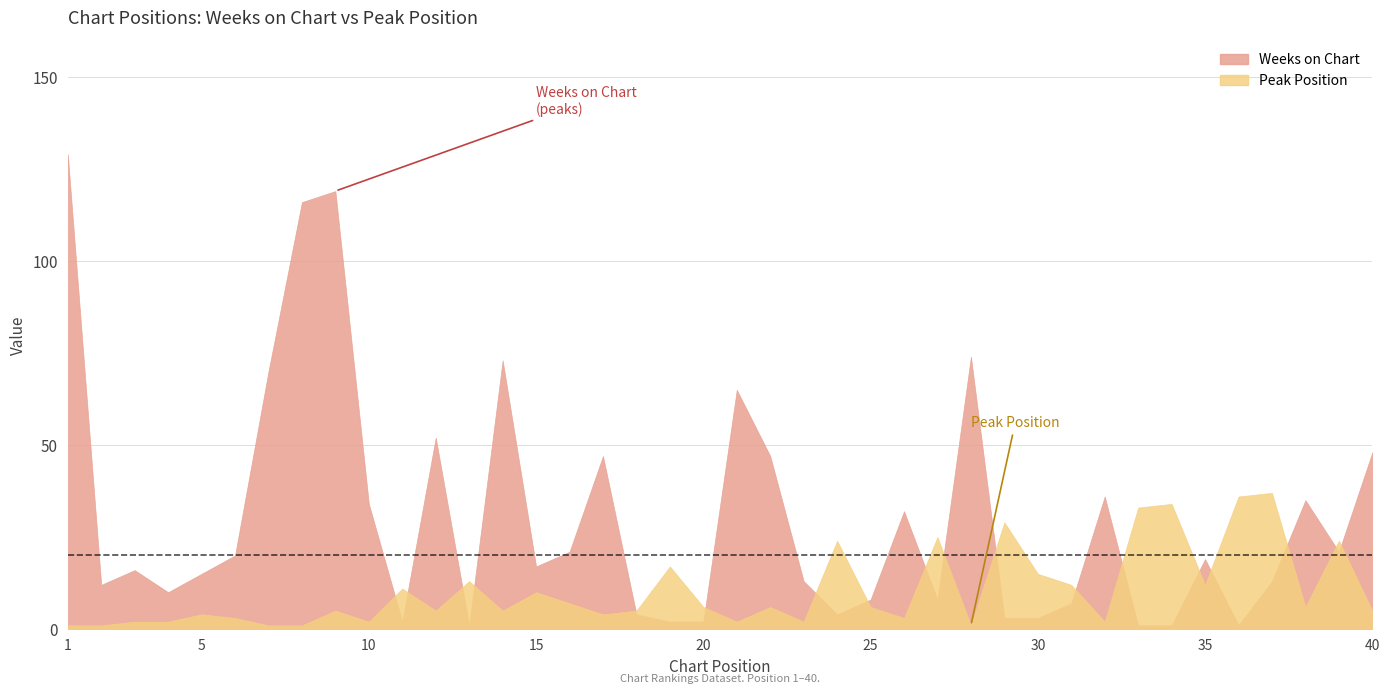

Rank the series at 10 from lowest to highest value.

Peak Position, Weeks on Chart